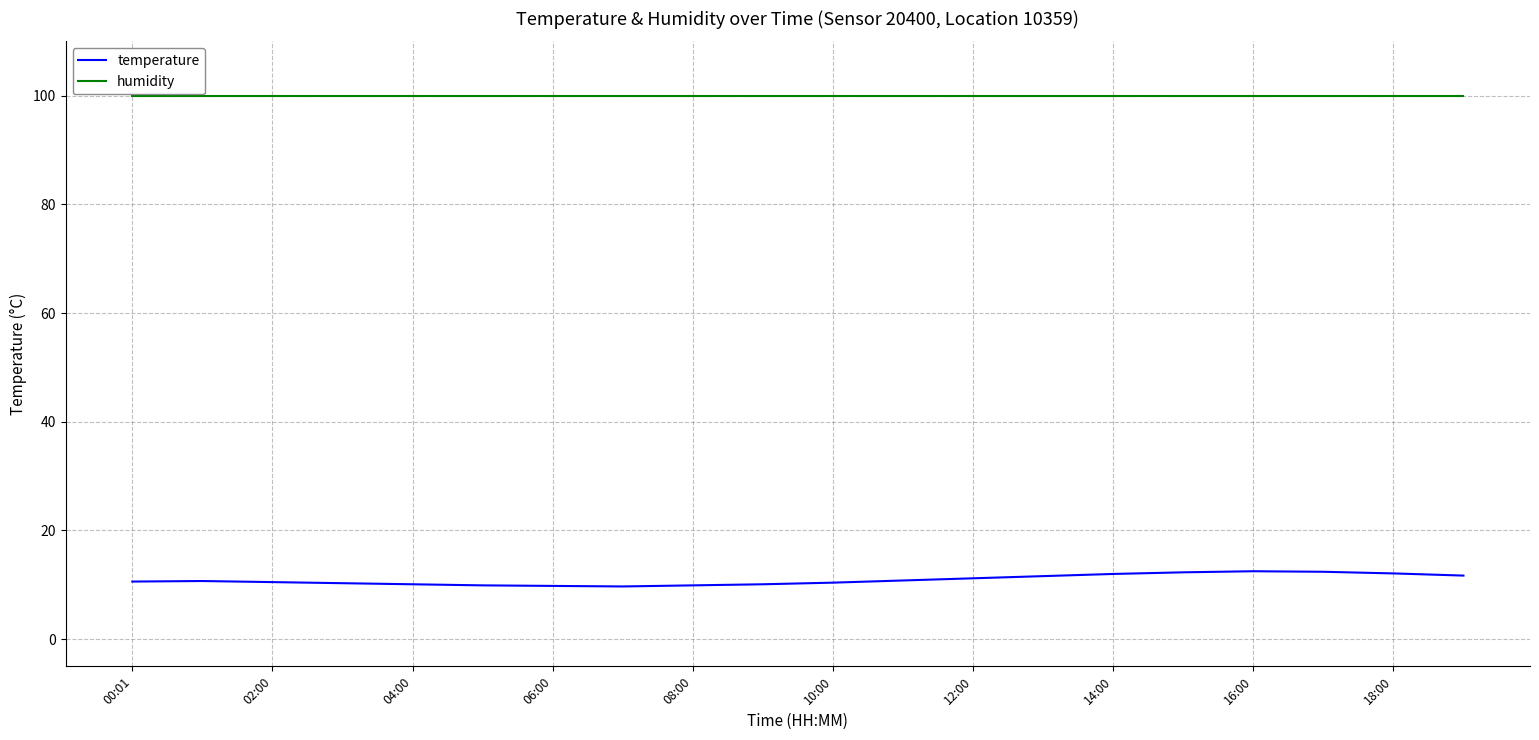

Which series has the largest total across all categories?

humidity